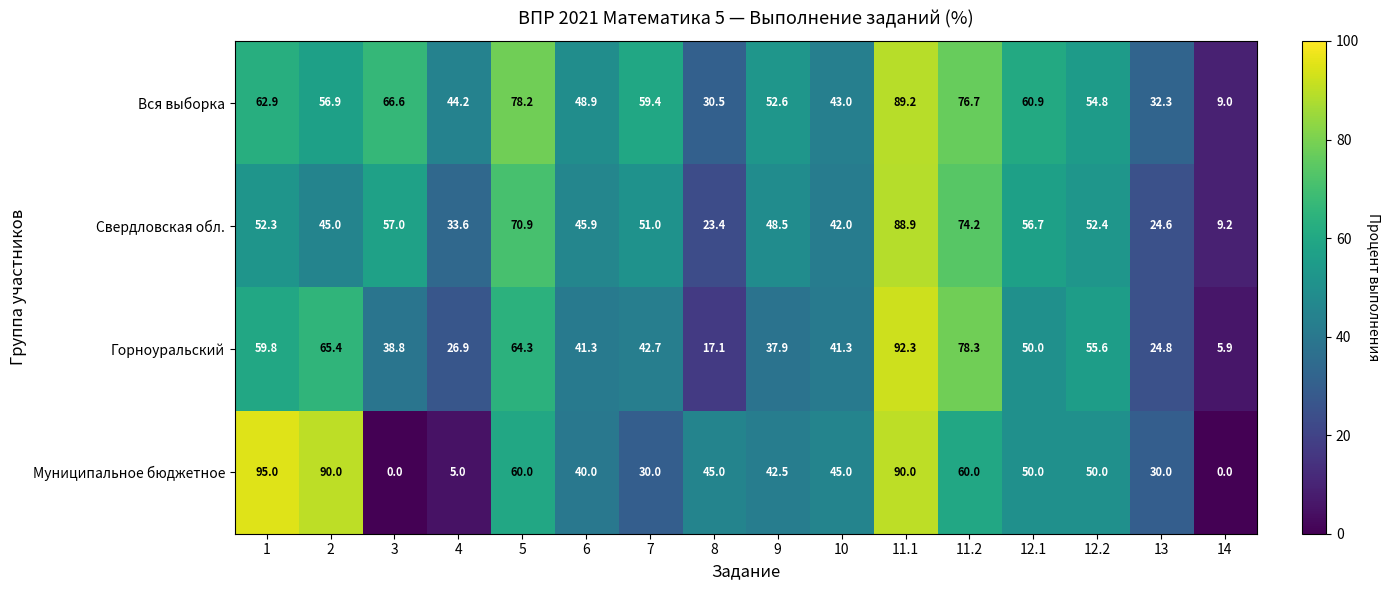

What is the maximum value for Муниципальное бюджетное?

95.0